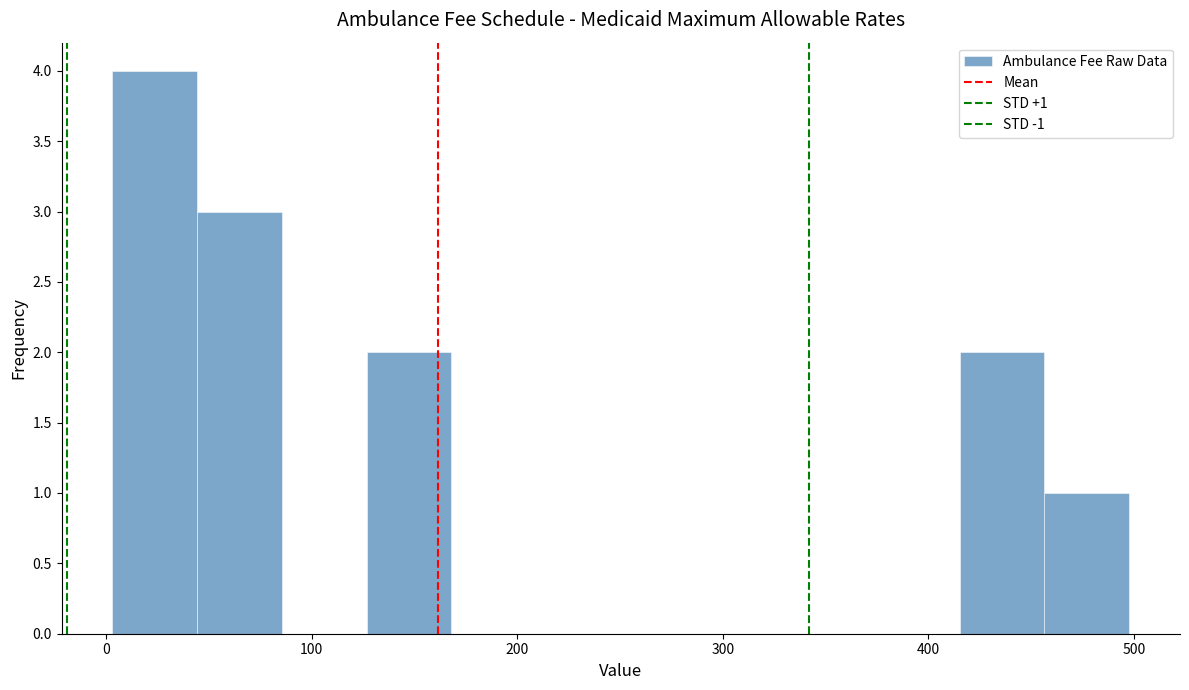

Over which range of the x-axis is the bar tallest?

0 to 40